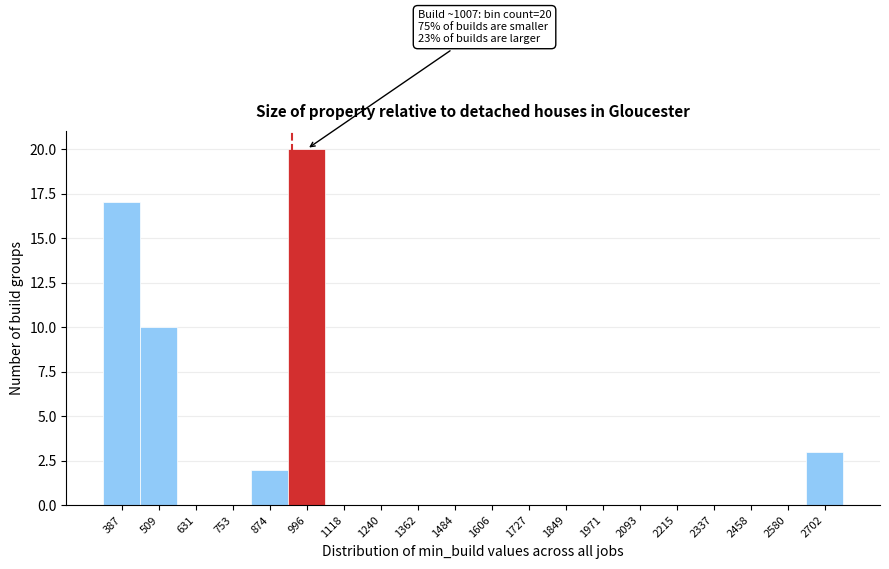

Reading right to left, list all the values displayed in this chart.

2702=3	2580=0	2458=0	2337=0	2215=0	2093=0	1971=0	1849=0	1727=0	1606=0	1484=0	1362=0	1240=0	1118=0	996=20	874=2	753=0	631=0	509=10	387=17